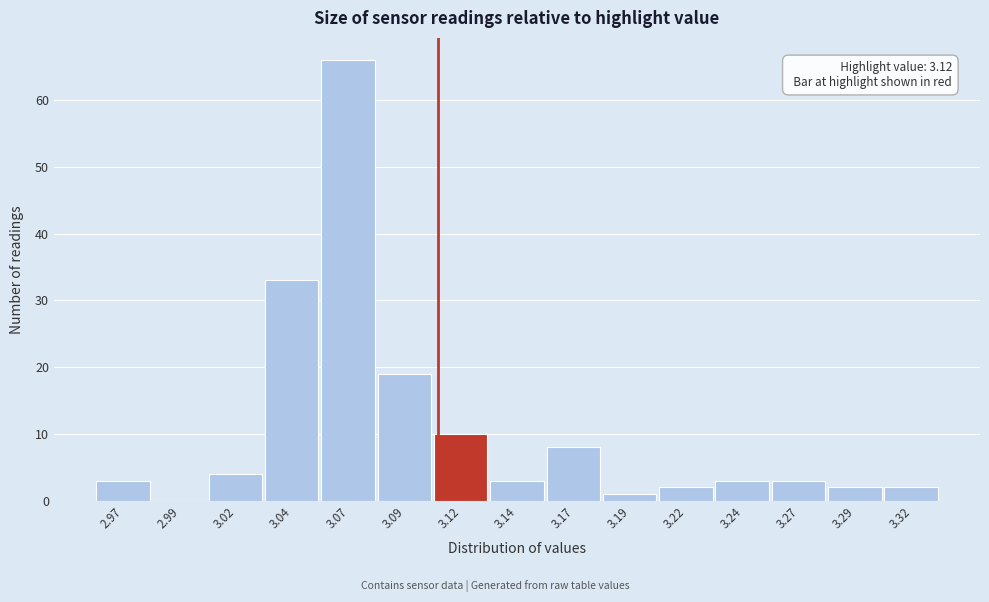

Reading left to right, extract all data points from this chart.

2.97=3	2.99=0	3.02=4	3.04=33	3.07=66	3.09=19	3.12=10	3.14=3	3.17=8	3.19=1	3.22=2	3.24=3	3.27=3	3.29=2	3.32=2